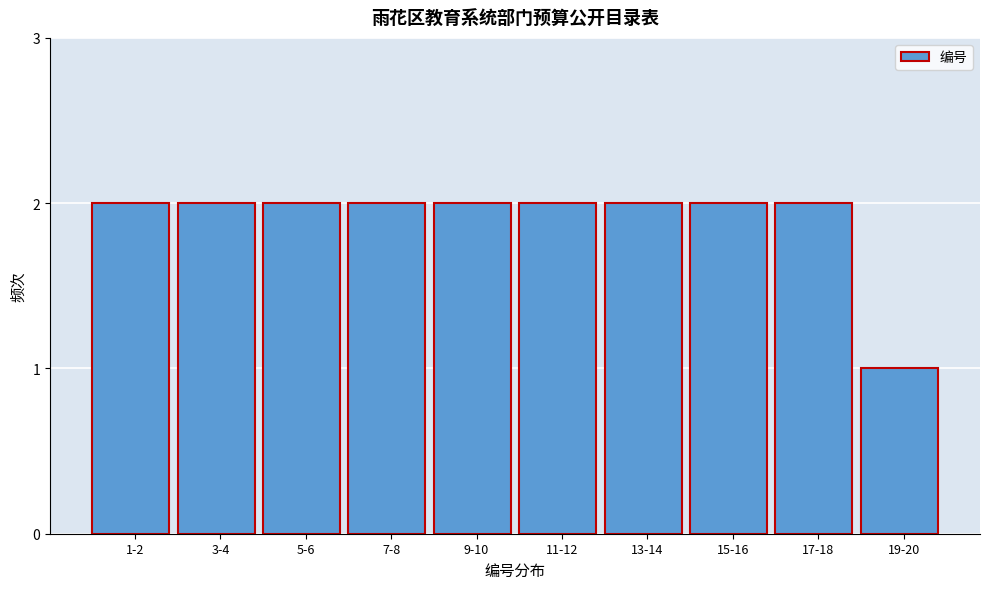

Reading right to left, transcribe all the data shown in this chart.

19-20=1	17-18=2	15-16=2	13-14=2	11-12=2	9-10=2	7-8=2	5-6=2	3-4=2	1-2=2